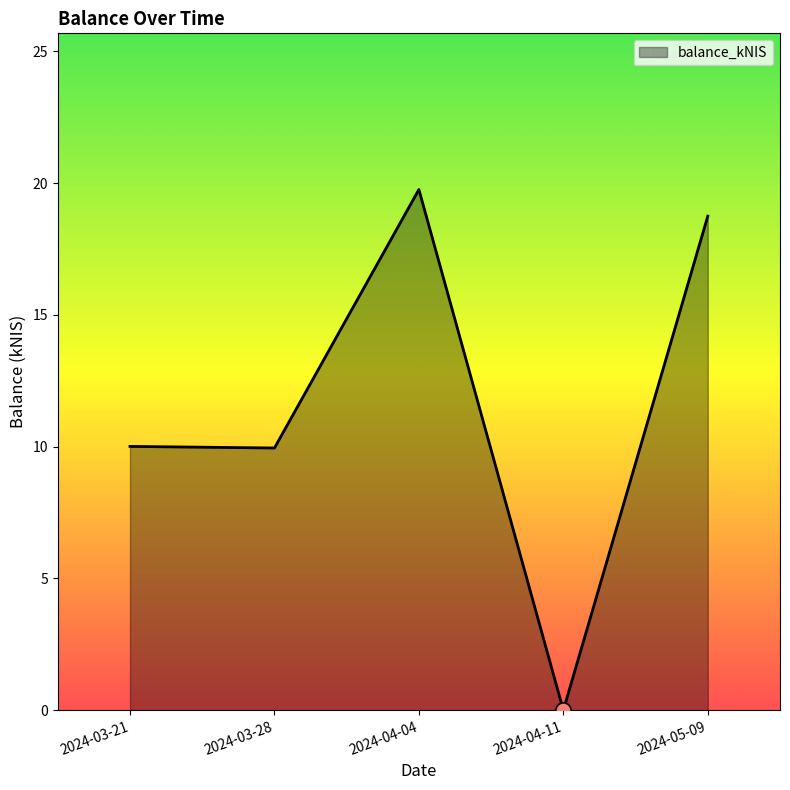

What is the change in value from 2024-03-28 to 2024-05-09?

+8.8